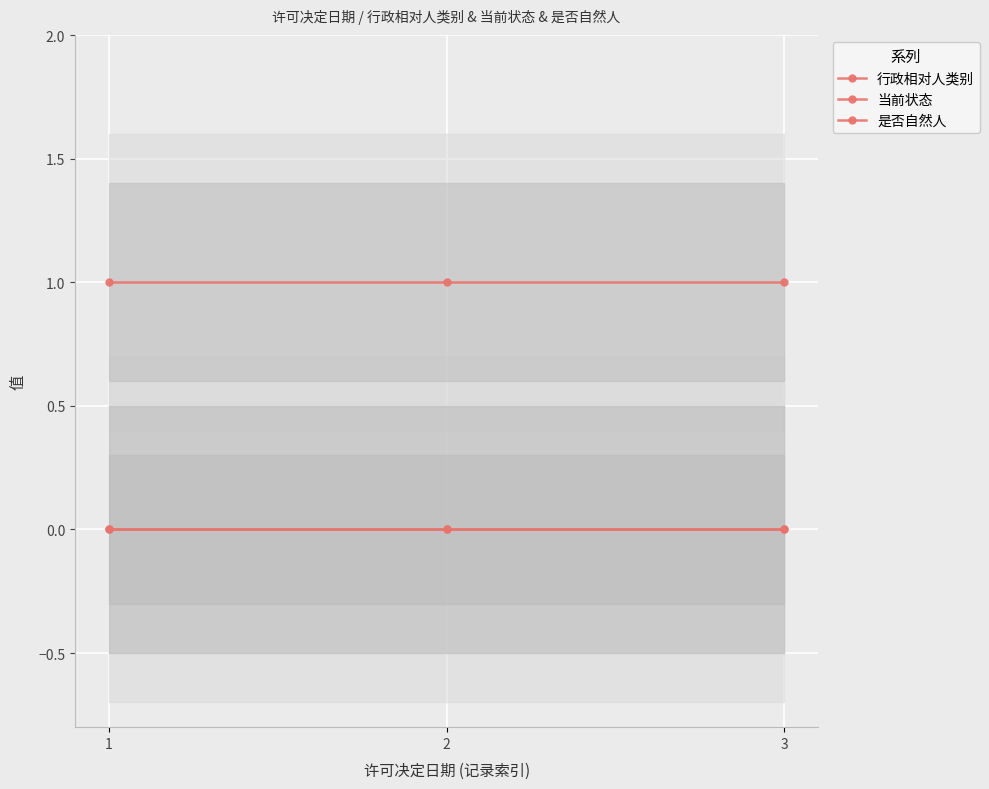

Count the number of data series in this chart.

3